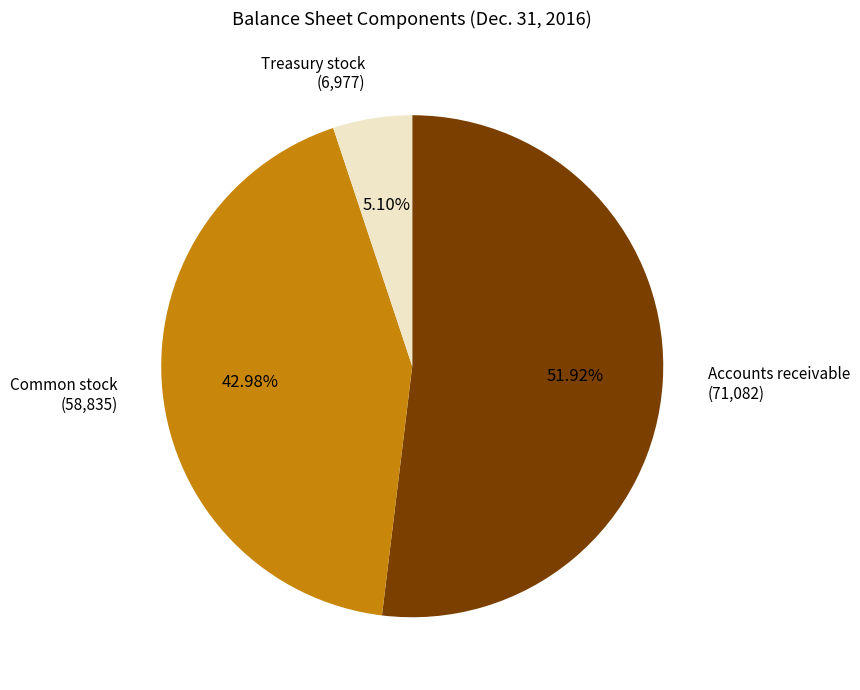

Rank the categories by value from highest to lowest.

Accounts receivable (71,082), Common stock (58,835), Treasury stock (6,977)